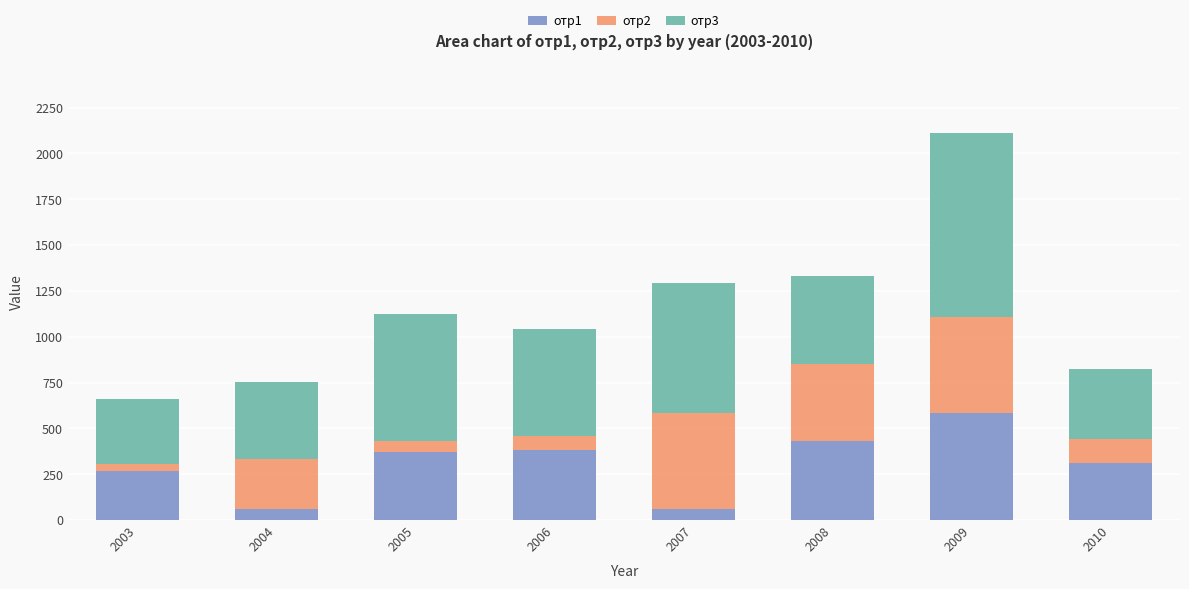

At which label does отр1 reach its peak?

2009